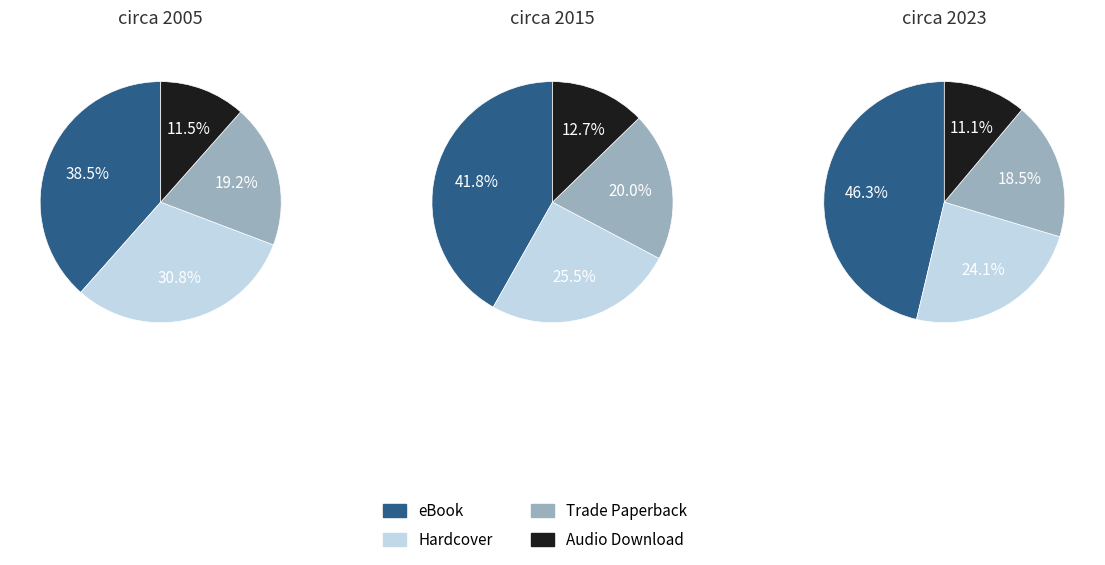

How many segments does this pie chart have?

4